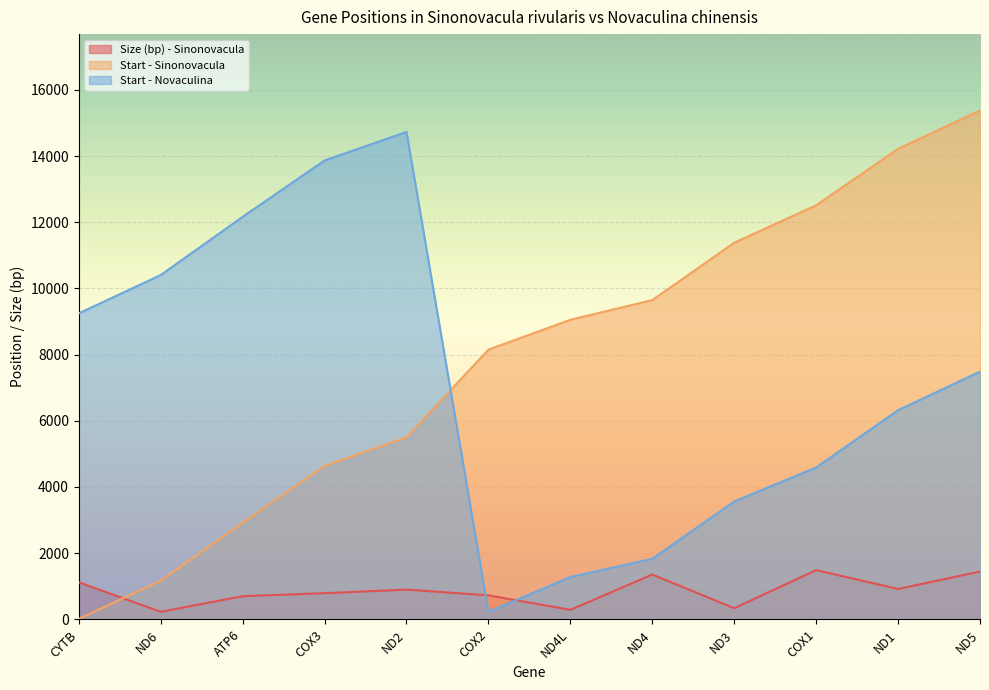

How many intersections are there between Start - Sinonovacula and Start - Novaculina?

1